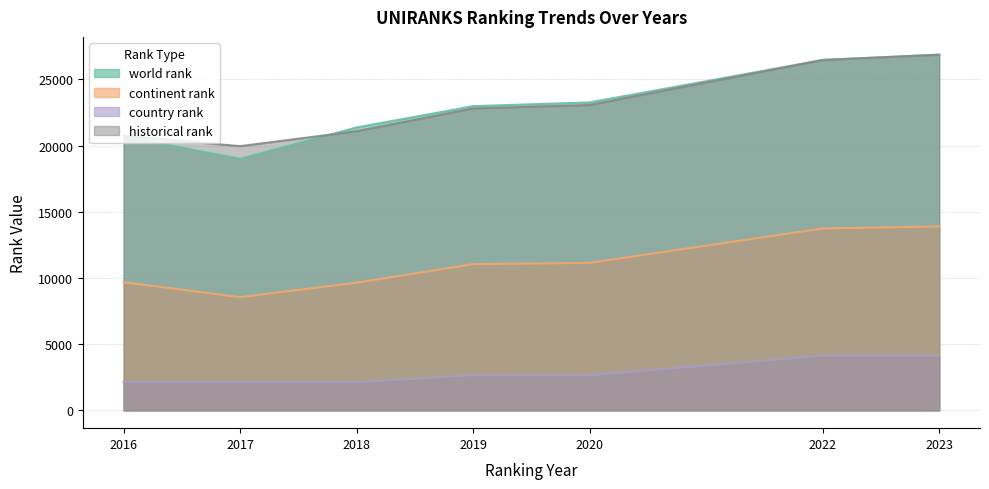

What is the difference between the world rank values at 2018 and 2019?

1609.0